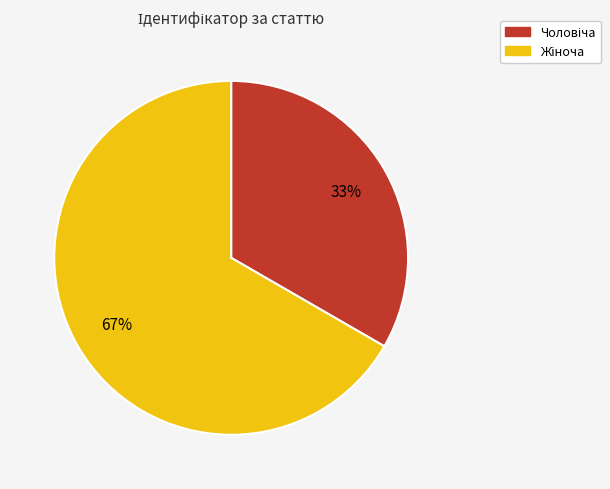

Is there a majority slice in this chart?

Yes